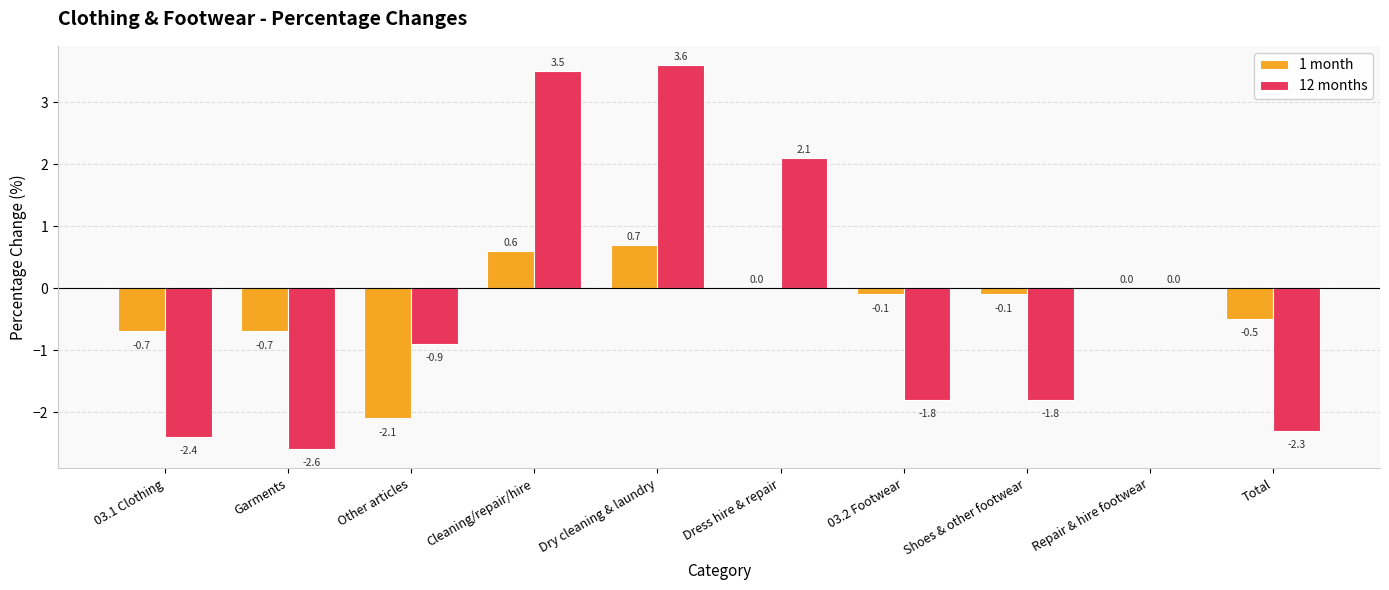

What value does the 1 month series have at Dry cleaning & laundry?

0.7